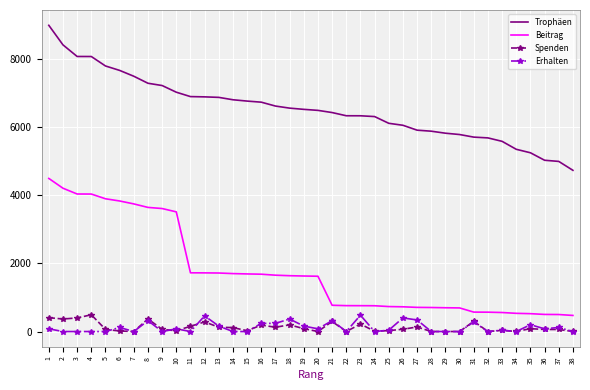

True or false: Trophäen and Erhalten intersect in this chart.

False